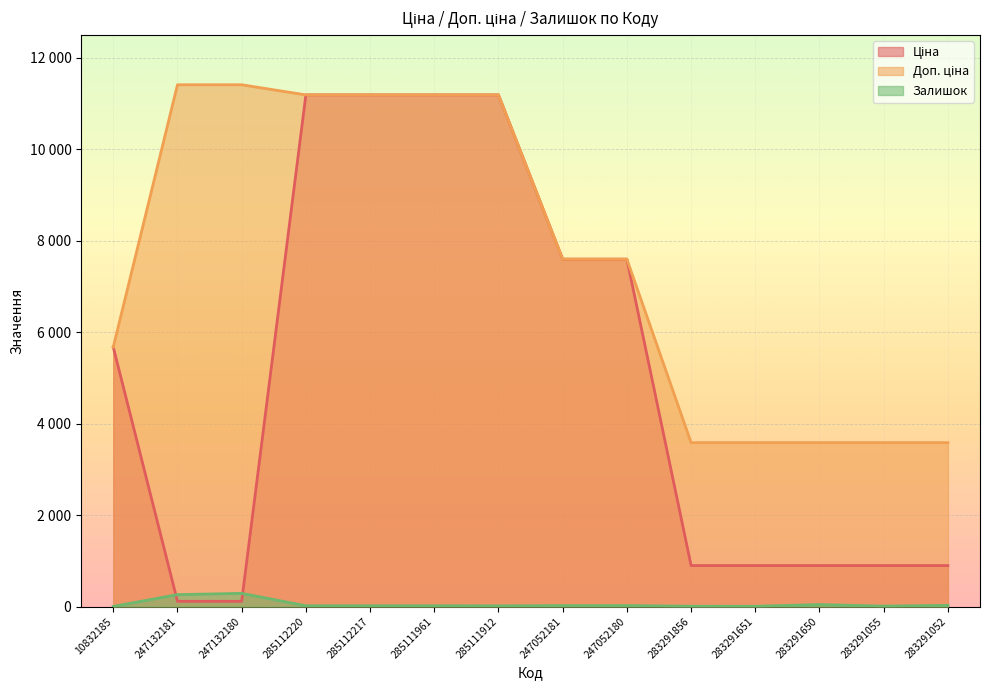

At which label does Доп. ціна first exceed 7596?

247132181